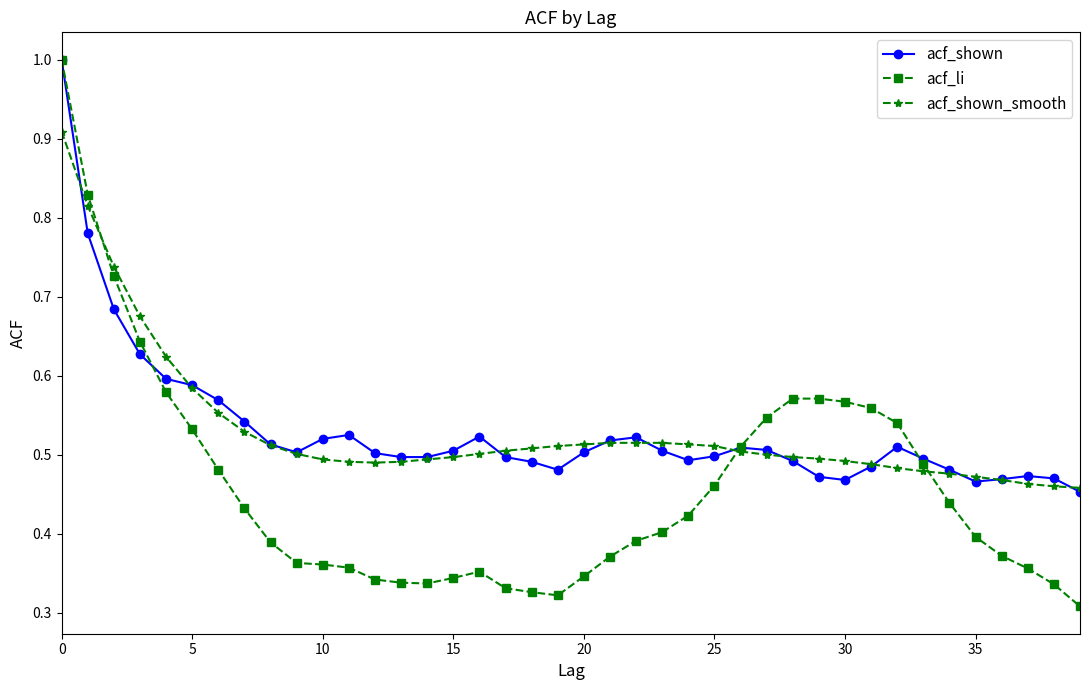

At how many categories does at least one series exceed 0?

40